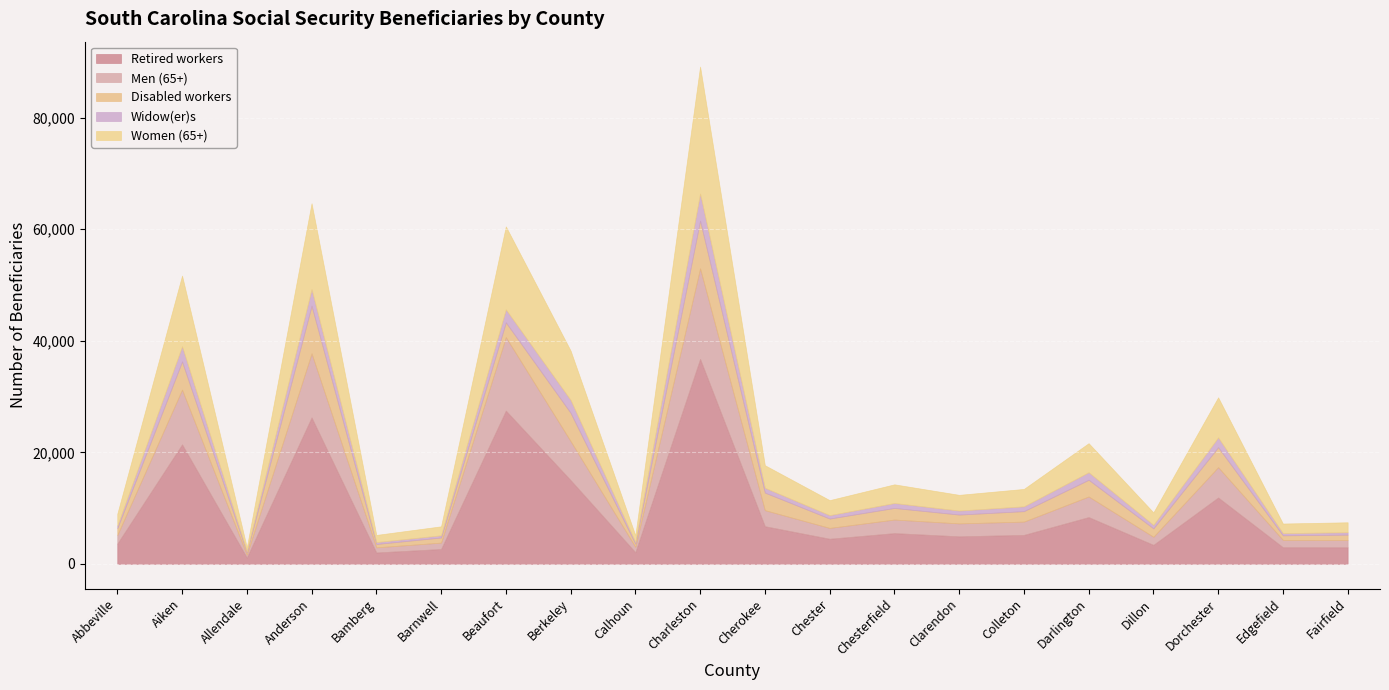

The value of Widow(er)s at Colleton is 860. True or false?

True